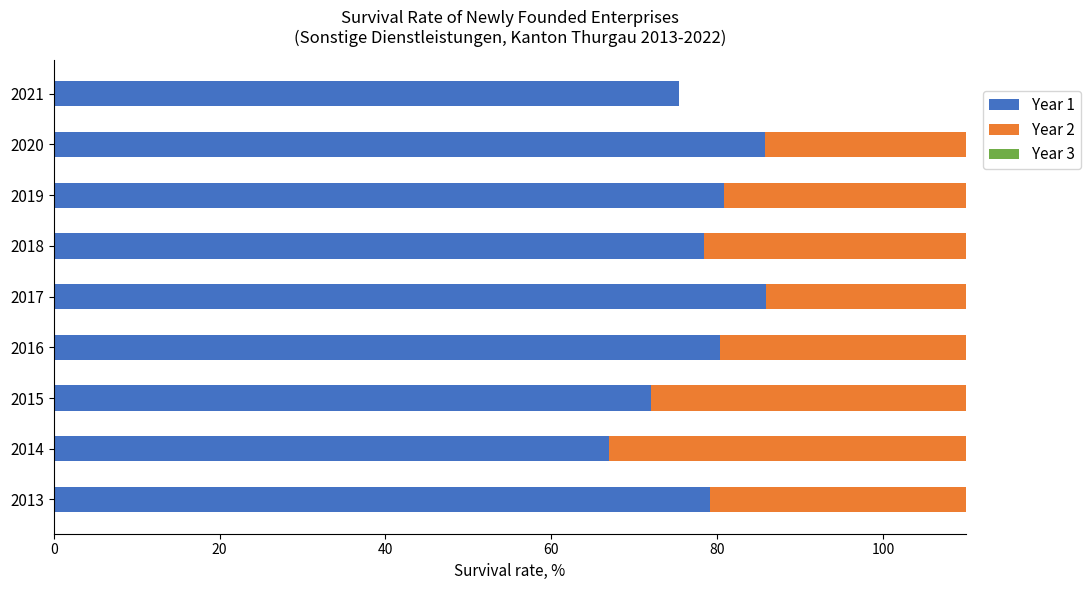

Rank the series by their maximum value, from lowest to highest.

Year 3, Year 2, Year 1